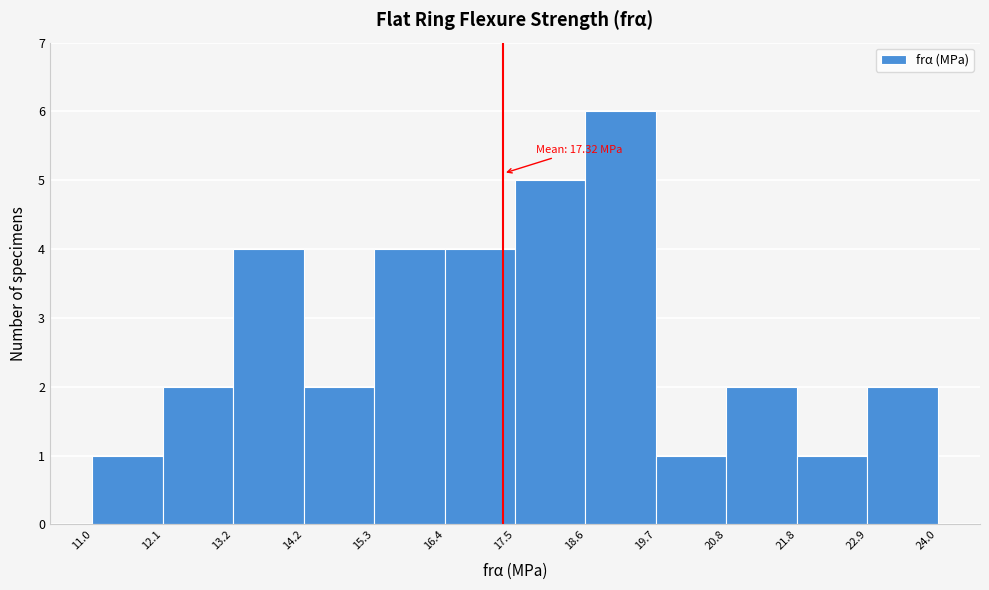

Over which range of the x-axis is the bar tallest?

18.6 to 19.7